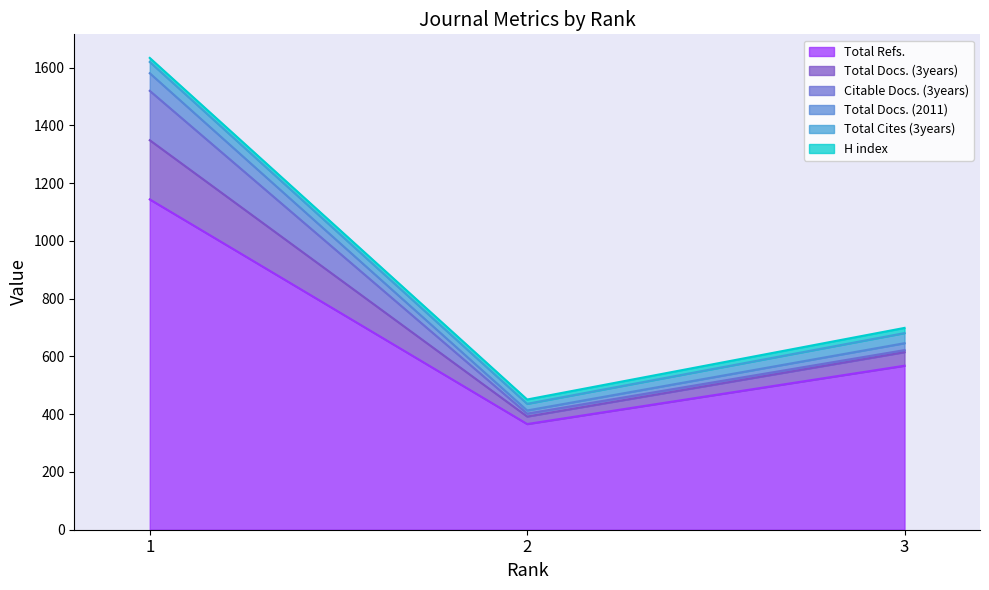

What is the highest value of the Total Refs. series?

1144